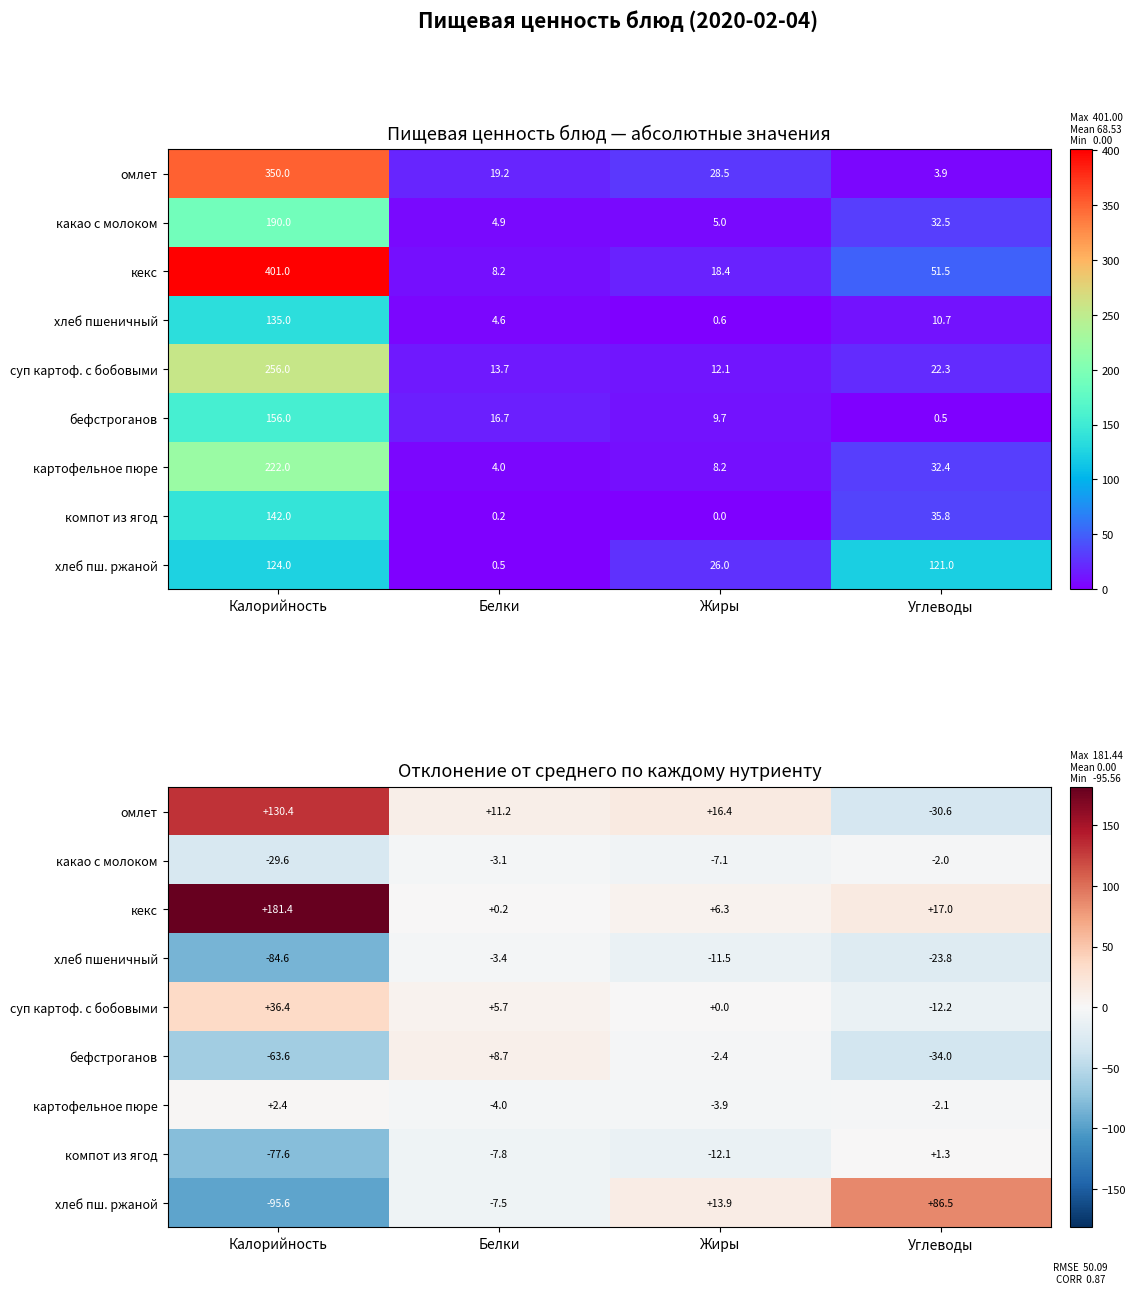

Which series changed the most between Калорийность and Углеводы?

хлеб пш. ржаной